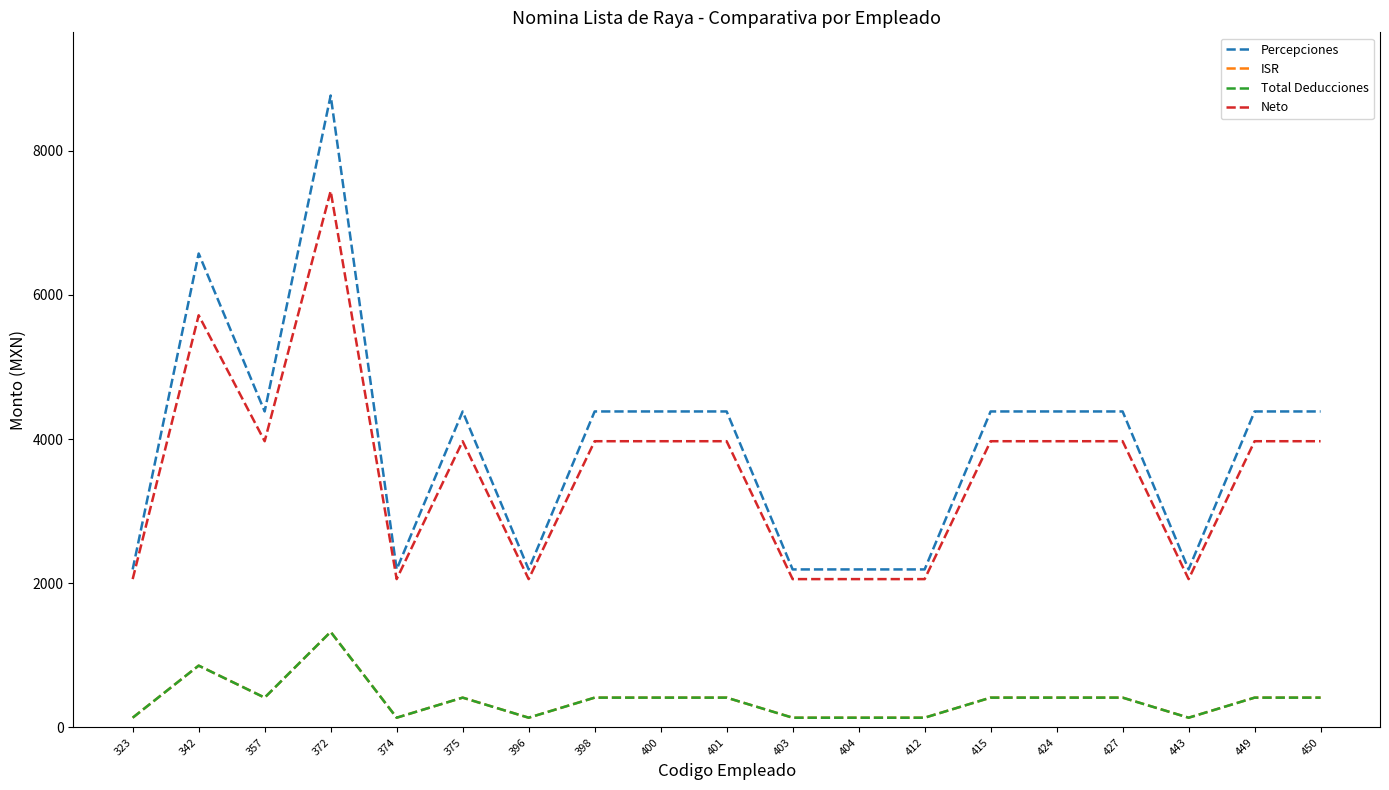

Reading left to right, extract all data points from this chart.

Percepciones: 2191.2	6573.6	4382.4	8764.8	2191.2	4382.4	2191.2	4382.4	4382.4	4382.4	2191.2	2191.2	2191.2	4382.4	4382.4	4382.4	2191.2	4382.4	4382.4
ISR: 134.3	856.9	412.8	1325.0	134.3	412.8	134.3	412.8	412.8	412.8	134.3	134.3	134.3	412.8	412.8	412.8	134.3	412.8	412.8
Total Deducciones: 134.3	856.9	412.8	1325.0	134.3	412.8	134.3	412.8	412.8	412.8	134.3	134.3	134.3	412.8	412.8	412.8	134.3	412.8	412.8
Neto: 2056.9	5716.7	3969.6	7439.8	2056.9	3969.6	2056.9	3969.6	3969.6	3969.6	2056.9	2056.9	2056.9	3969.6	3969.6	3969.6	2056.9	3969.6	3969.6